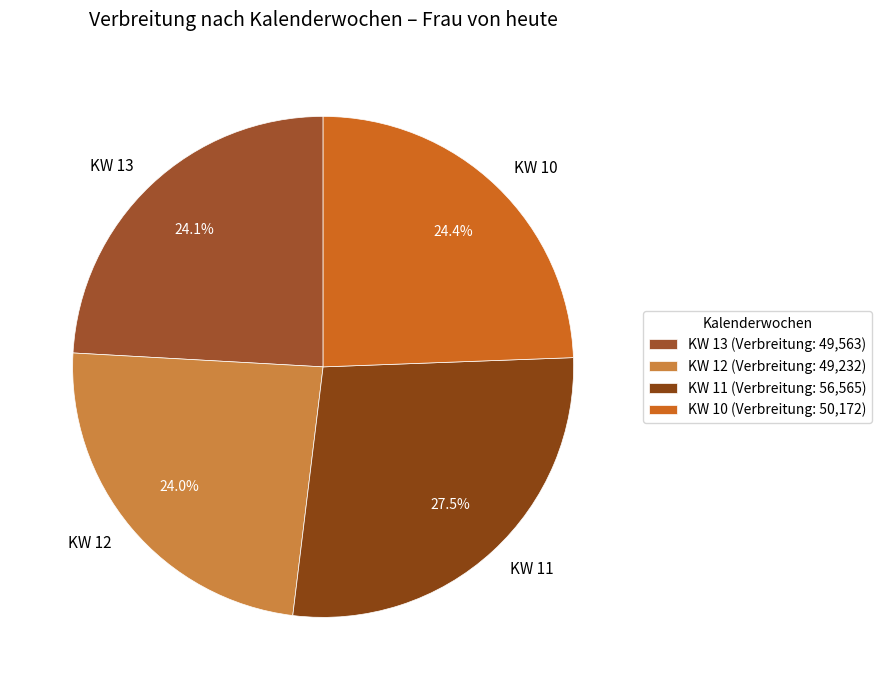

How many segments does this pie chart have?

4